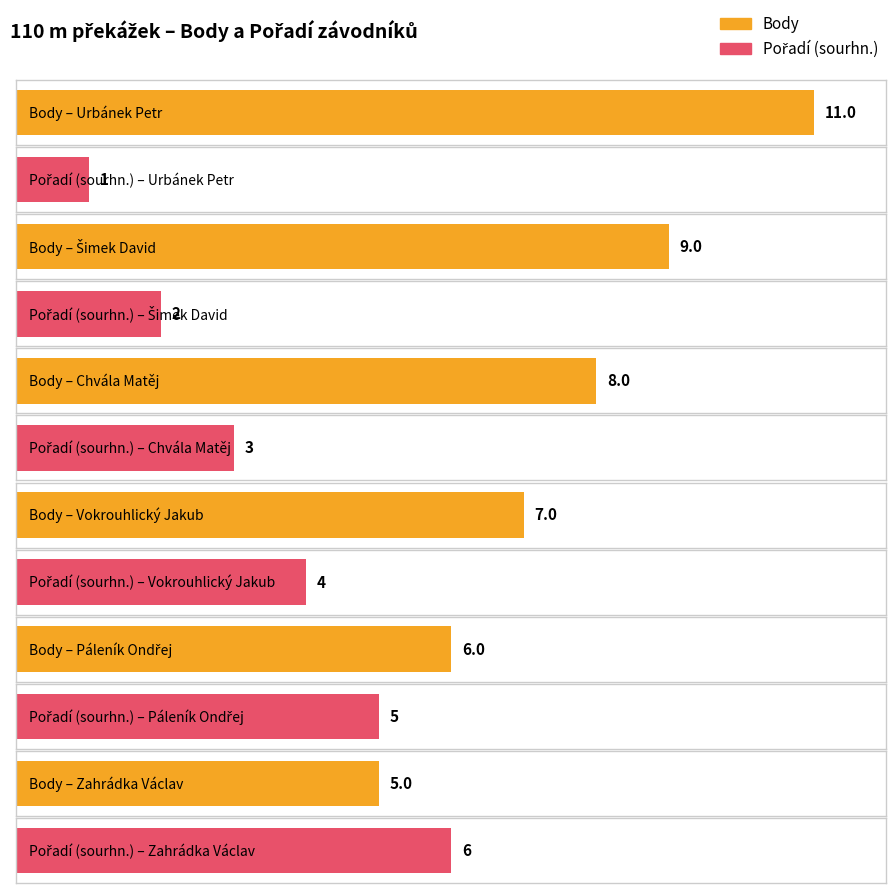

What is the lowest value of the Pořadí (sourhn.) series?

1